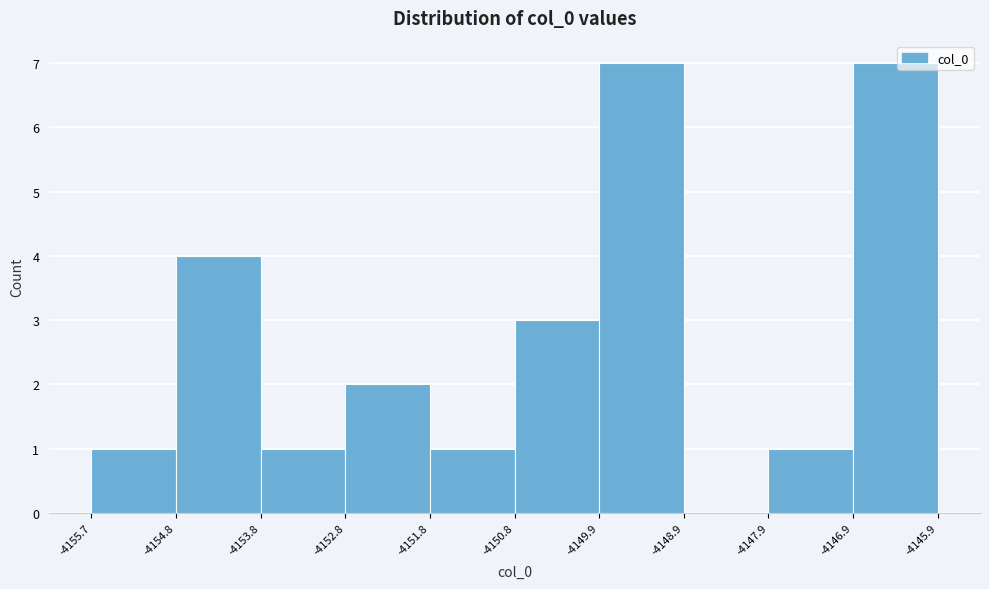

Reading left to right, list every bar in this chart as the range it spans on the x-axis followed by its height. The values are not printed on the chart, so give them approximately, as read against the axis.

-4155.7 to -4154.8: 1
-4154.8 to -4153.8: 4
-4153.8 to -4152.8: 1
-4152.8 to -4151.8: 2
-4151.8 to -4150.8: 1
-4150.8 to -4149.9: 3
-4149.9 to -4148.9: 7
-4148.9 to -4147.9: 0
-4147.9 to -4146.9: 1
-4146.9 to -4145.9: 7